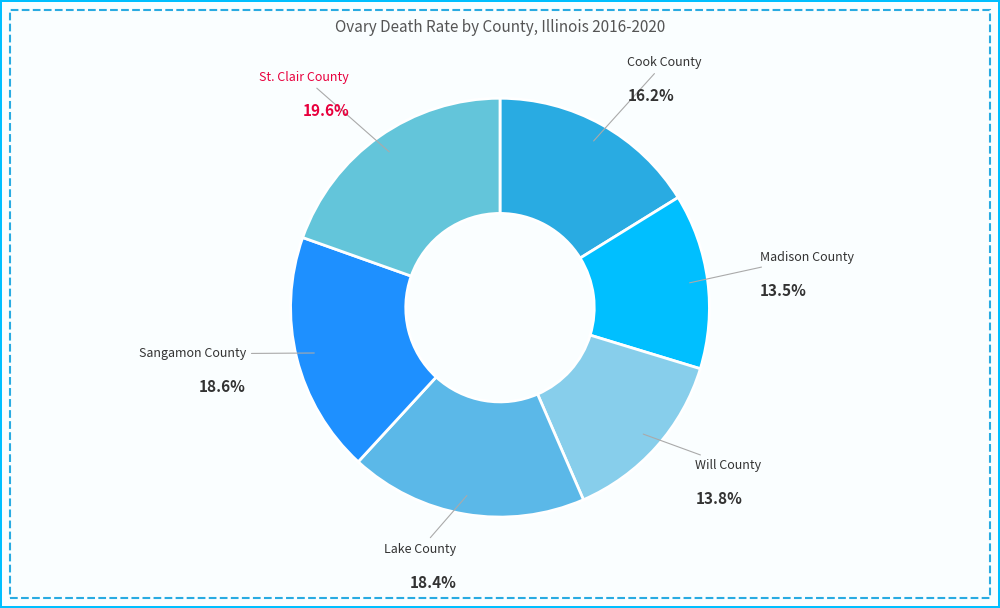

To the nearest percent, what is the difference between the largest and smallest slice percentages?

6%